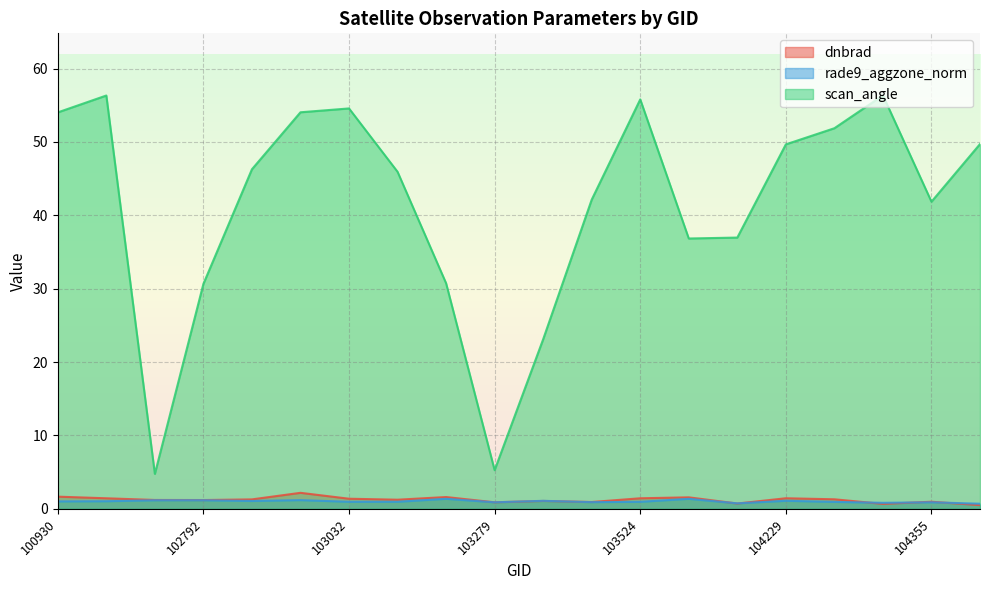

The dnbrad series shows 0.2 at 104112. True or false?

False